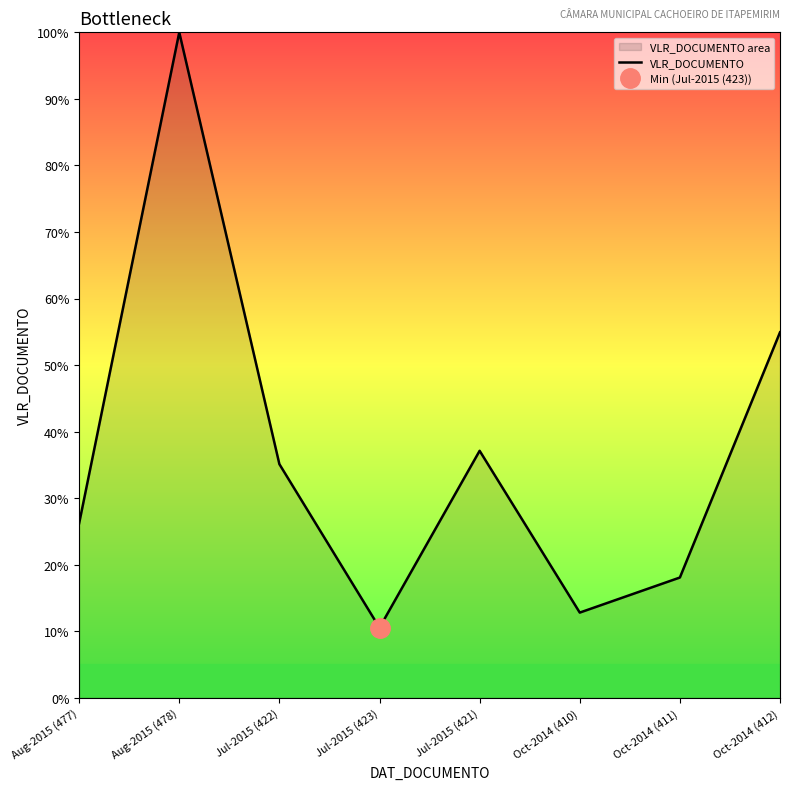

What is the label of the 5th point from the left?

Jul-2015 (421)